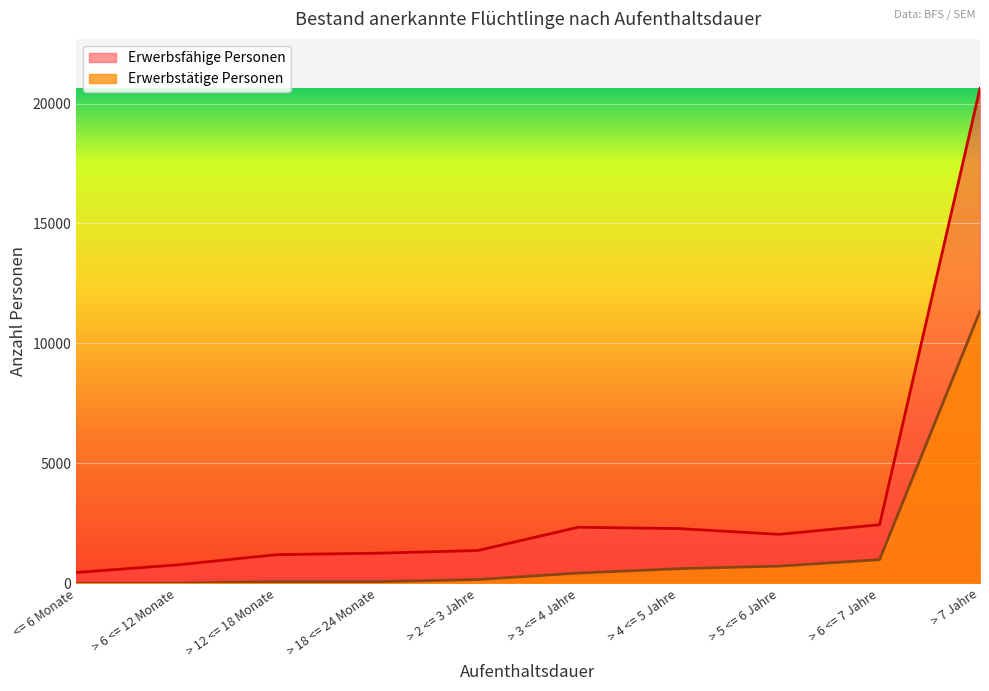

Which category has the lowest value in the Erwerbstätige Personen series?

<= 6 Monate